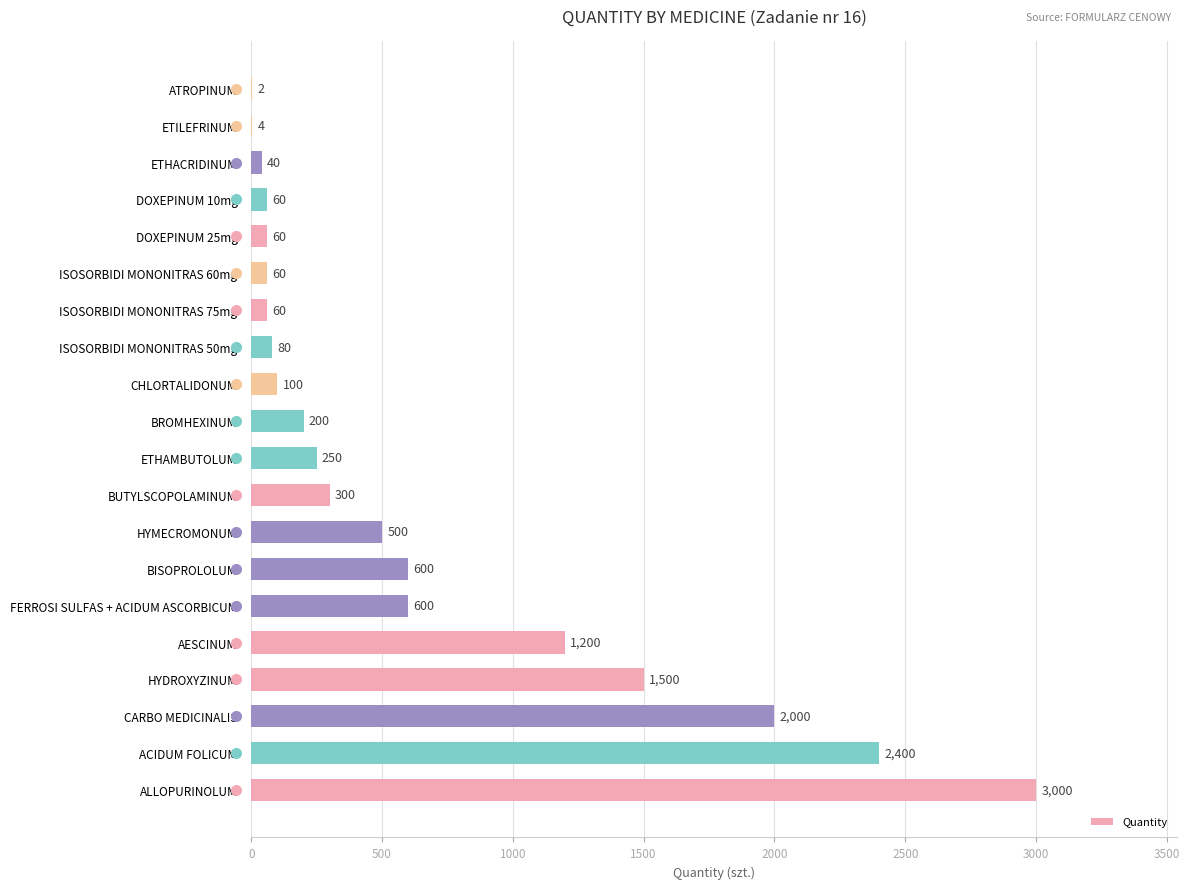

Where is the data nearest to the value 1501?

HYDROXYZINUM